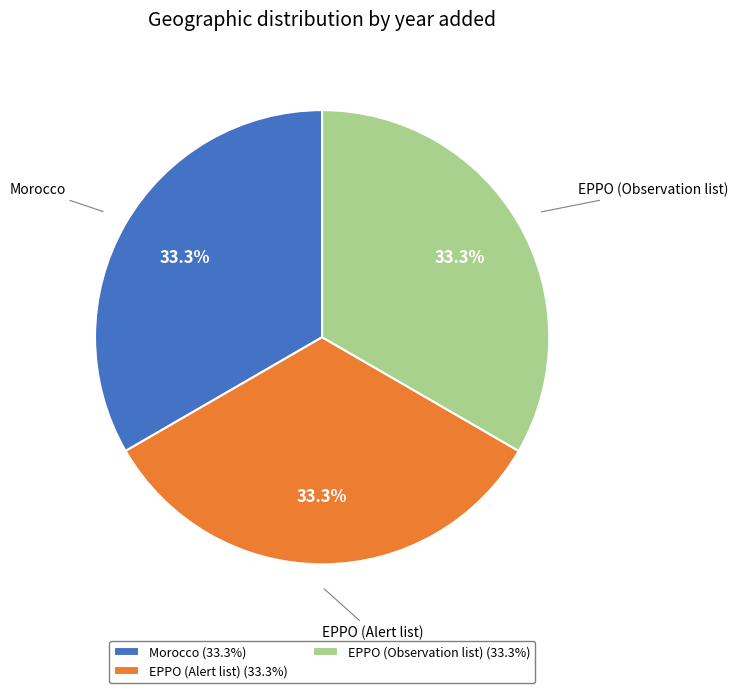

The Morocco slice represents 33% of the pie. True or false?

True